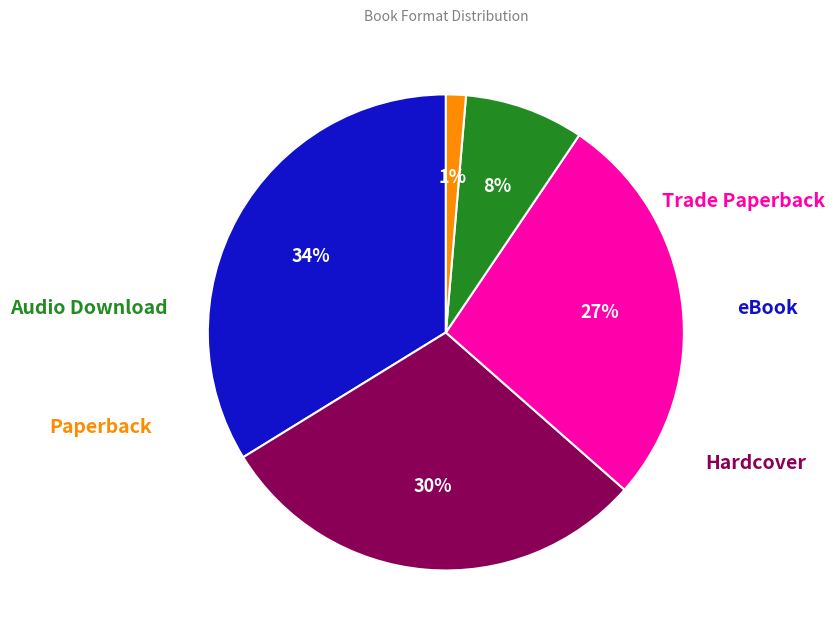

Is it true that Trade Paperback is 27% of the pie?

True